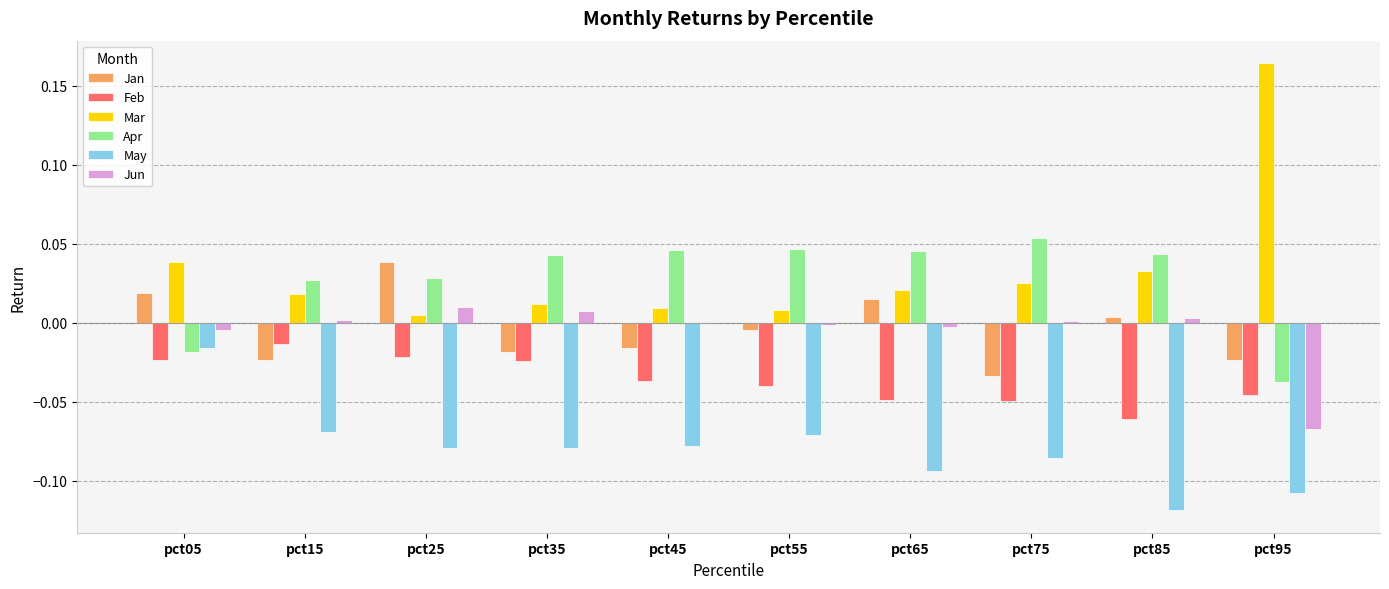

True or false: Mar has a value of 0.0 at pct75.

True